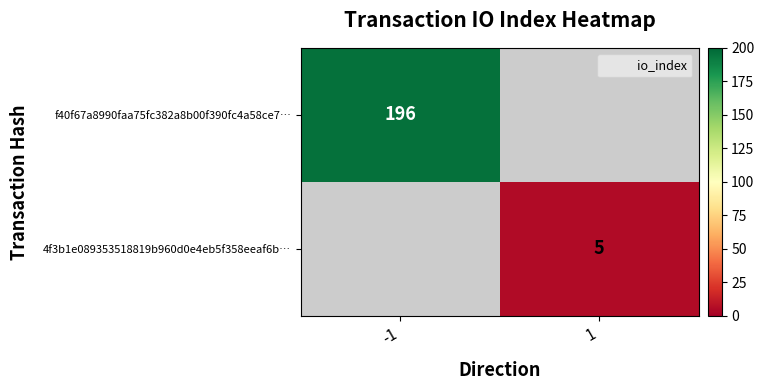

How many categories are shown in the chart?

2